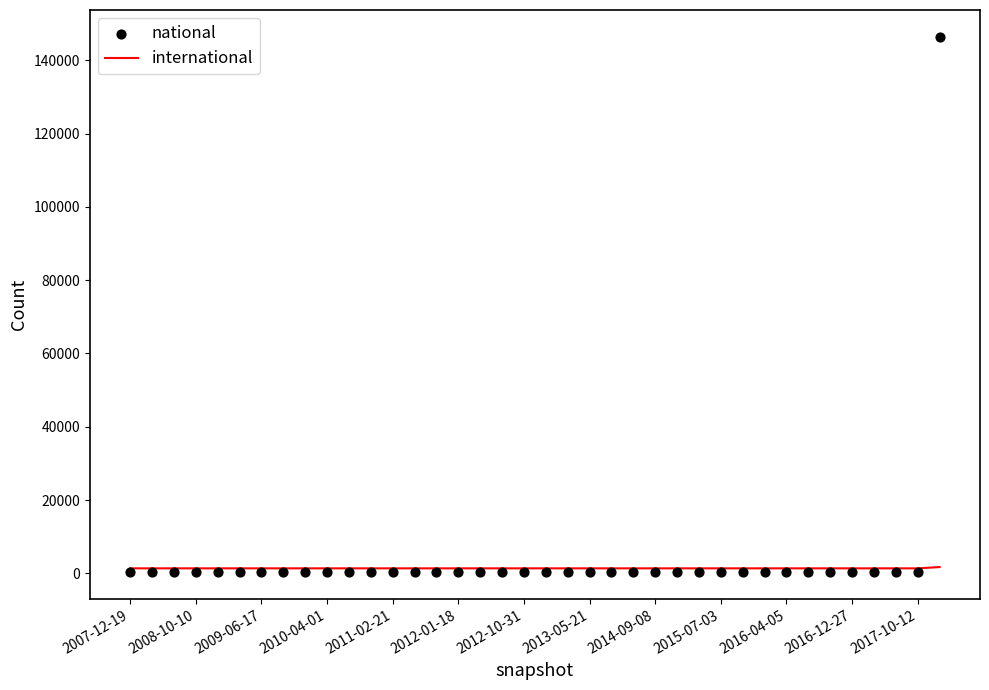

At how many categories does at least one series exceed 3550?

1